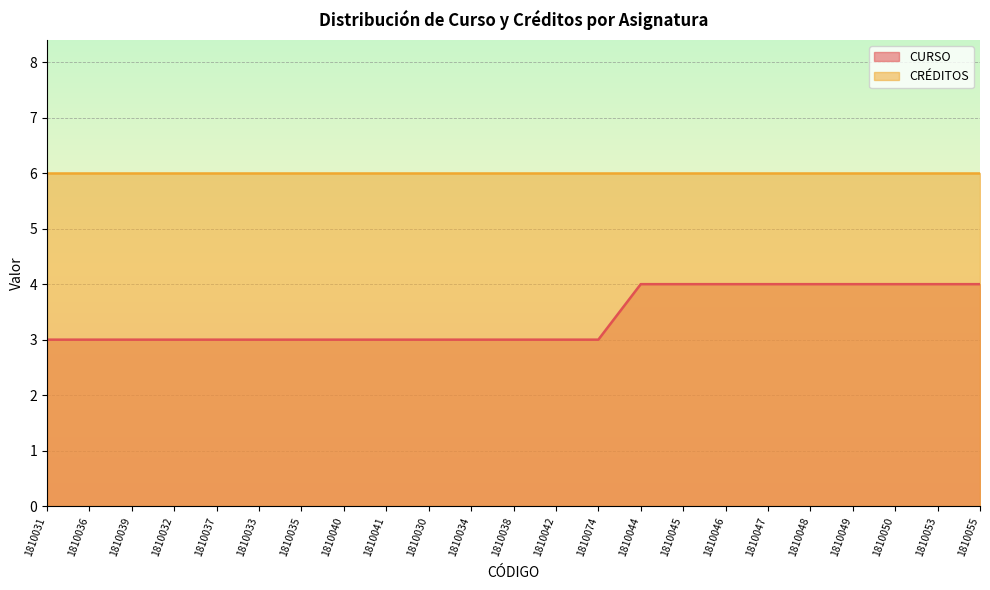

List the labels in order of value, largest first.

1810044, 1810045, 1810046, 1810047, 1810048, 1810049, 1810050, 1810053, 1810055, 1810031, 1810036, 1810039, 1810032, 1810037, 1810033, 1810035, 1810040, 1810041, 1810030, 1810034, 1810038, 1810042, 1810074